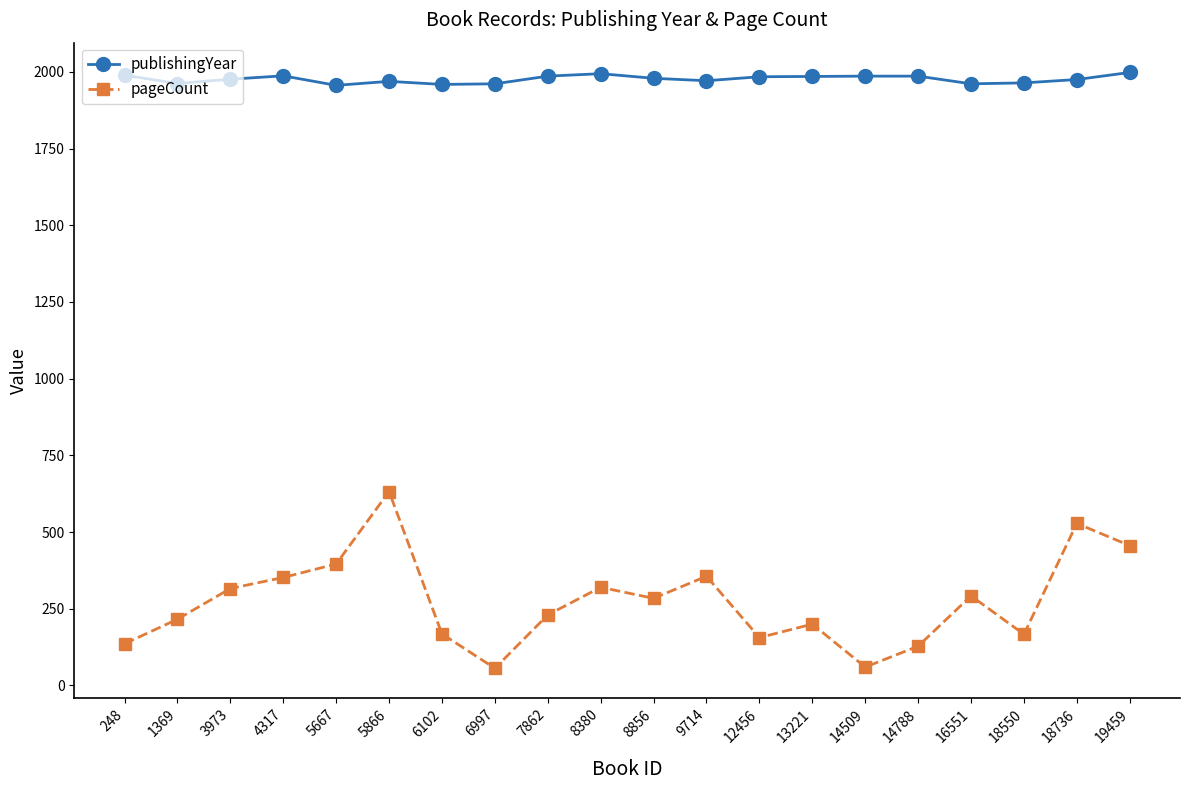

What is the lowest value of the publishingYear series?

1956